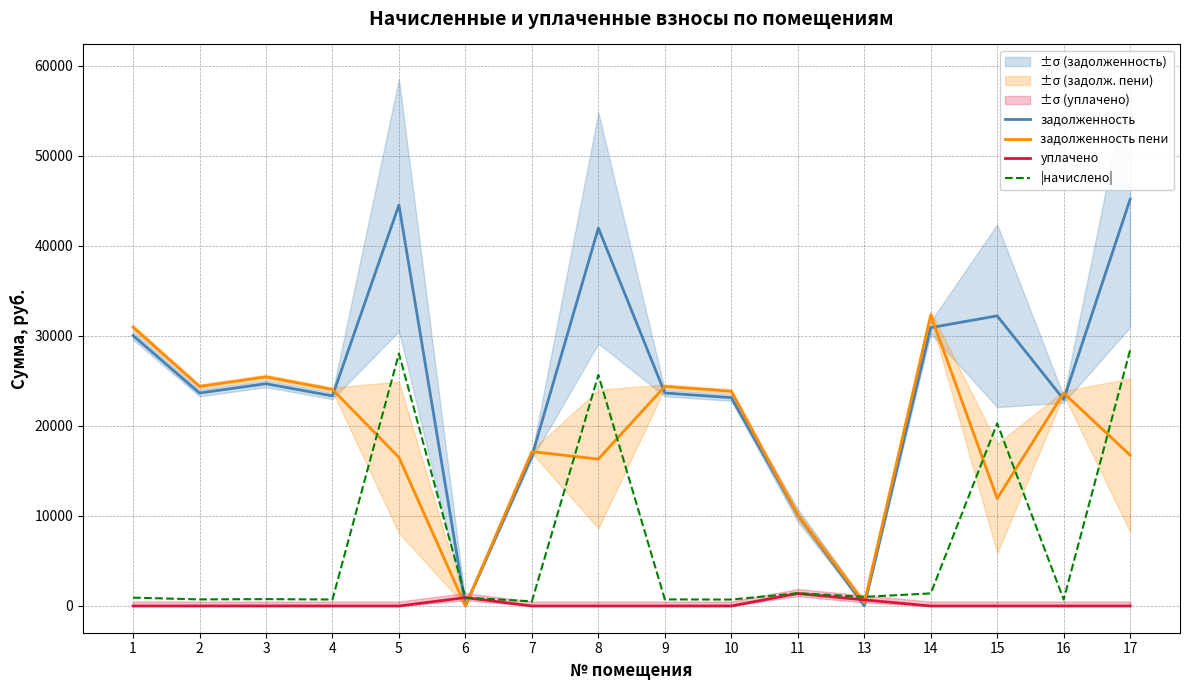

Which category has the highest value across all series?

17